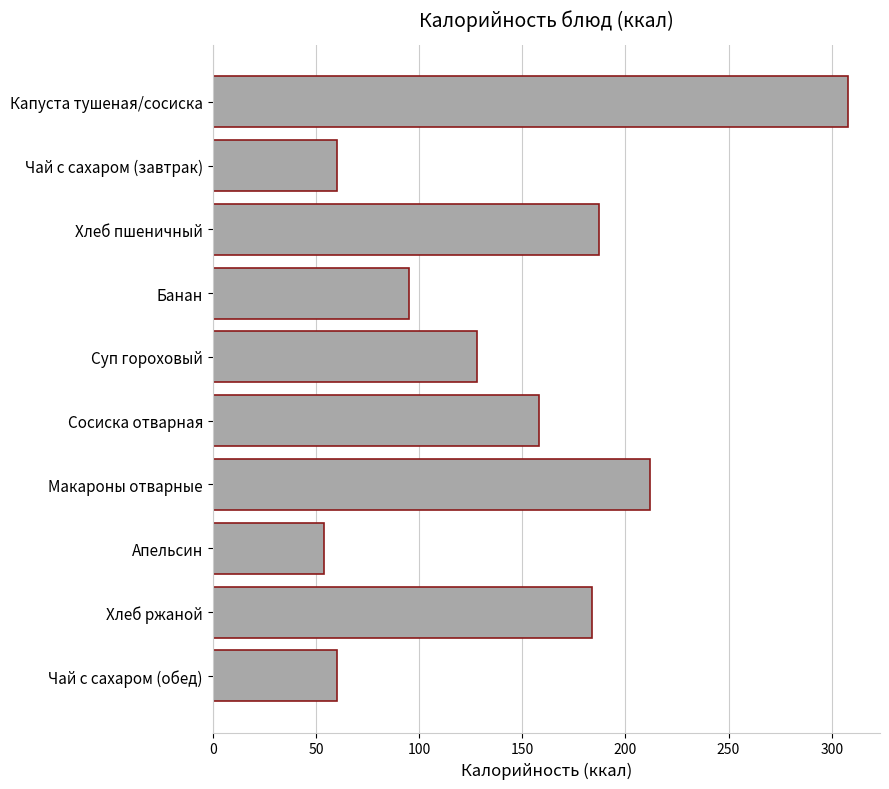

The value at Банан is 95. True or false?

True